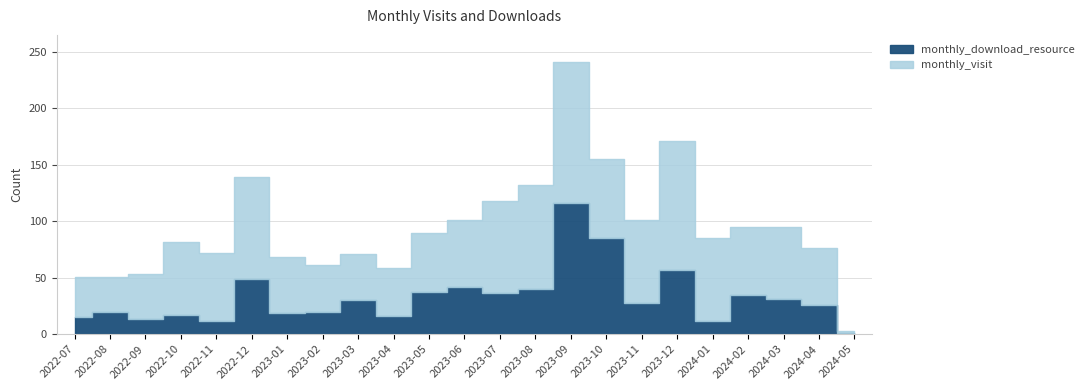

In monthly_download_resource, how many points are higher than both neighbors (excluding endpoints)?

8